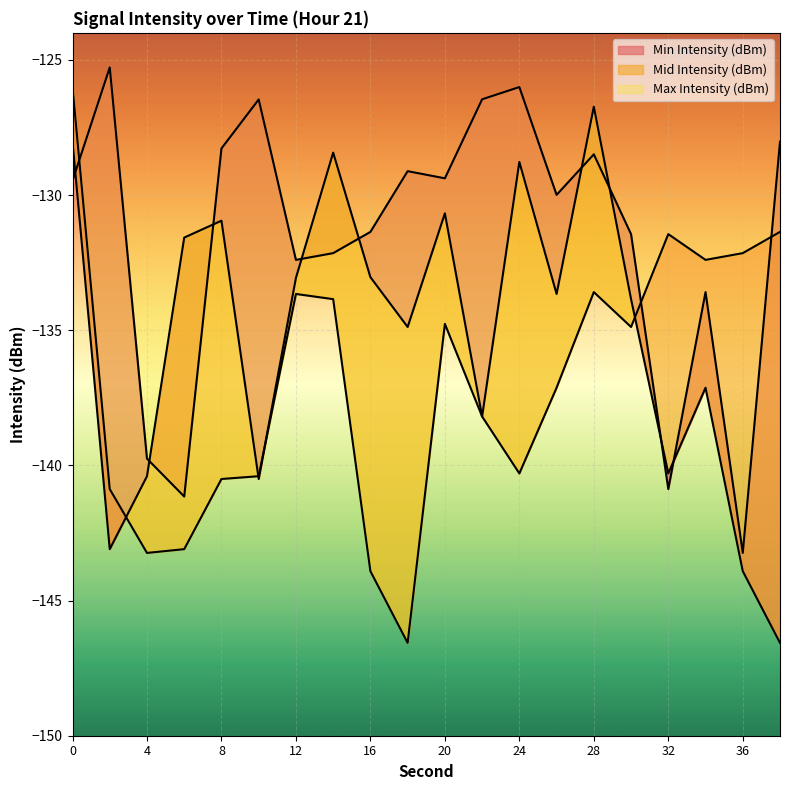

What are all the series names shown in the legend?

Min Intensity (dBm), Mid Intensity (dBm), Max Intensity (dBm)